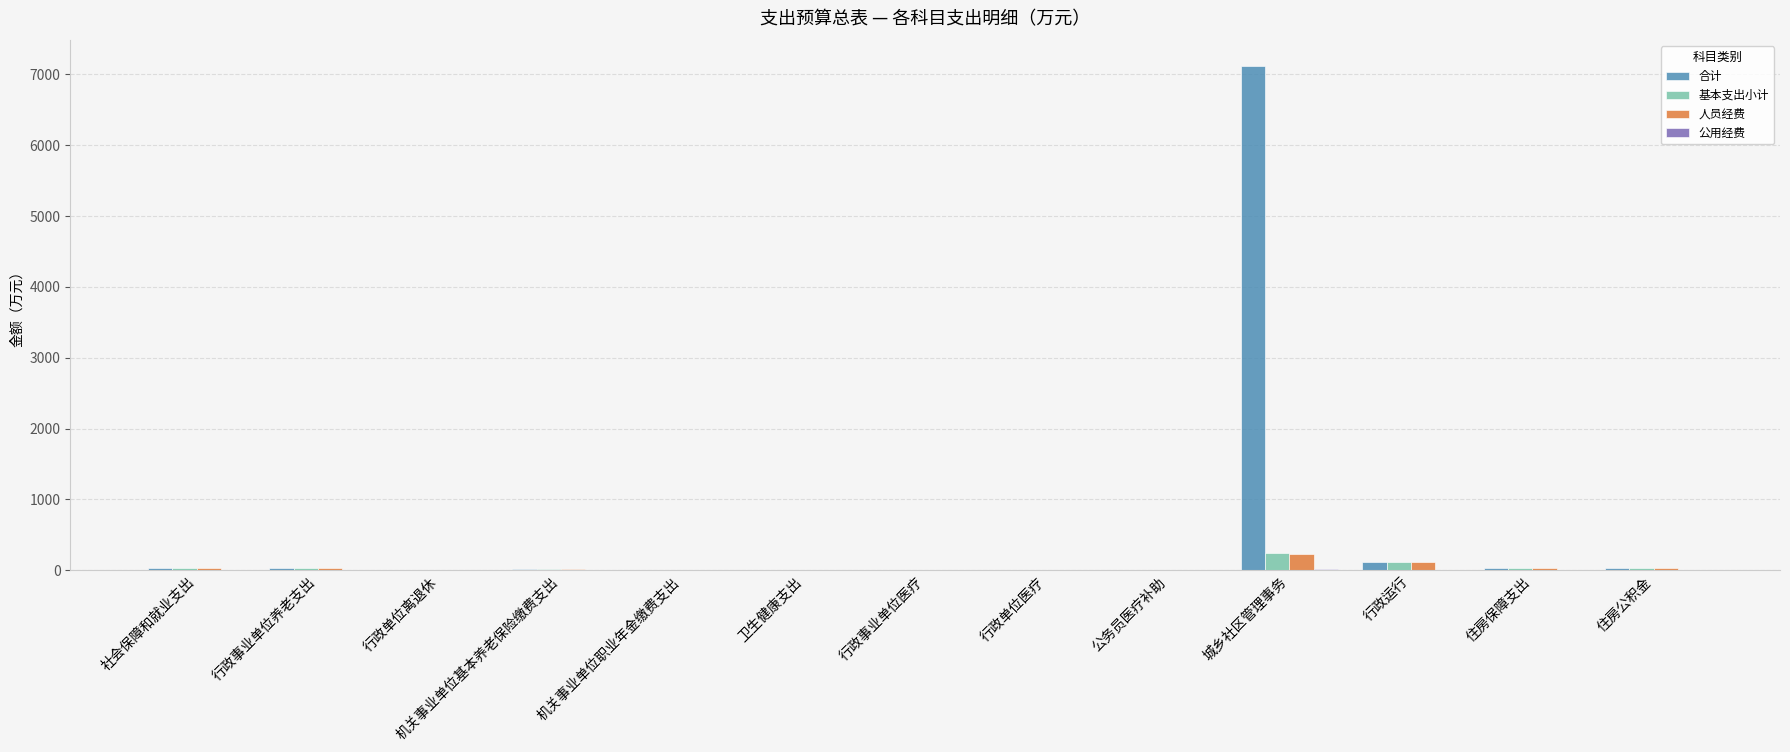

Which series has the largest total across all categories?

合计